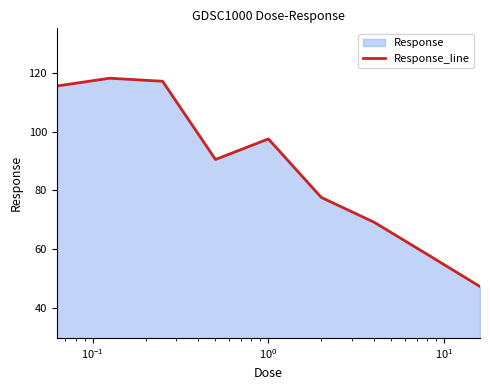

What is the smallest value displayed?

47.4